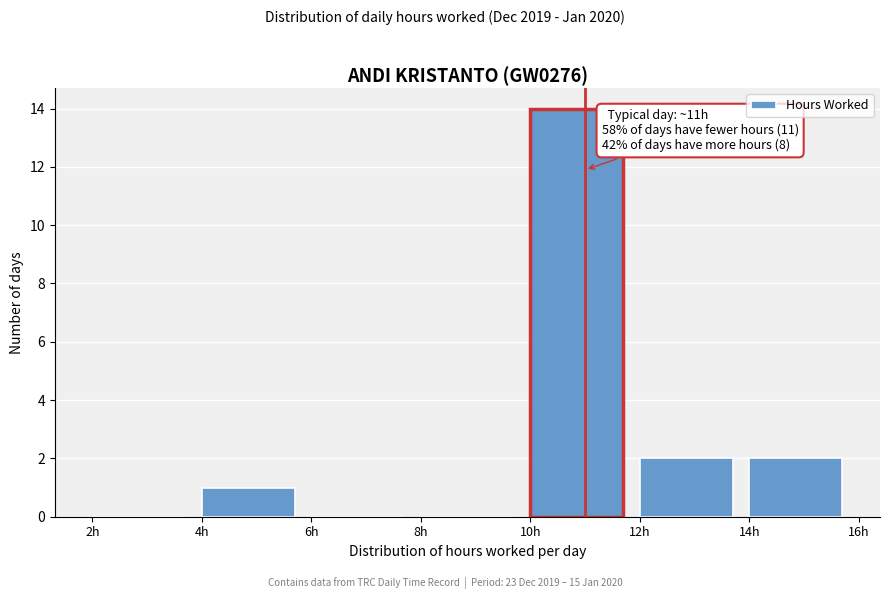

Over which range of the x-axis is the bar tallest?

10 to 12